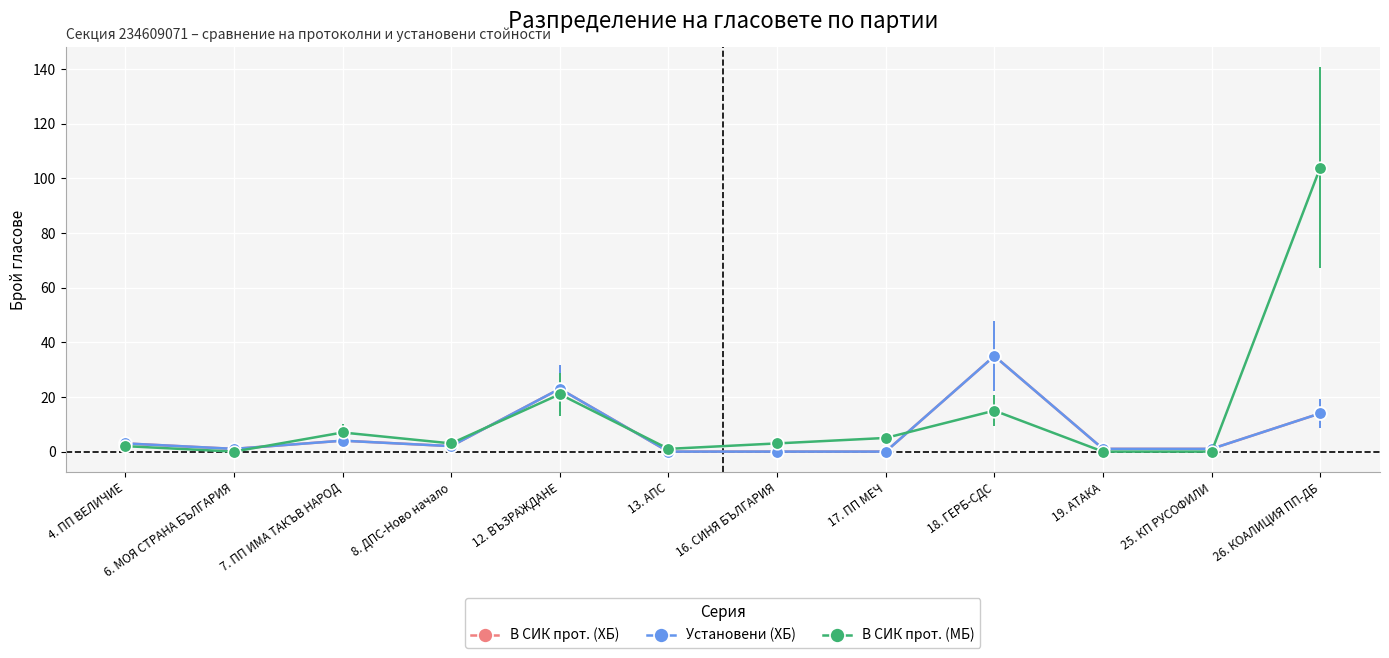

The value of В СИК прот. (ХБ) at 4. ПП ВЕЛИЧИЕ is 3. True or false?

True